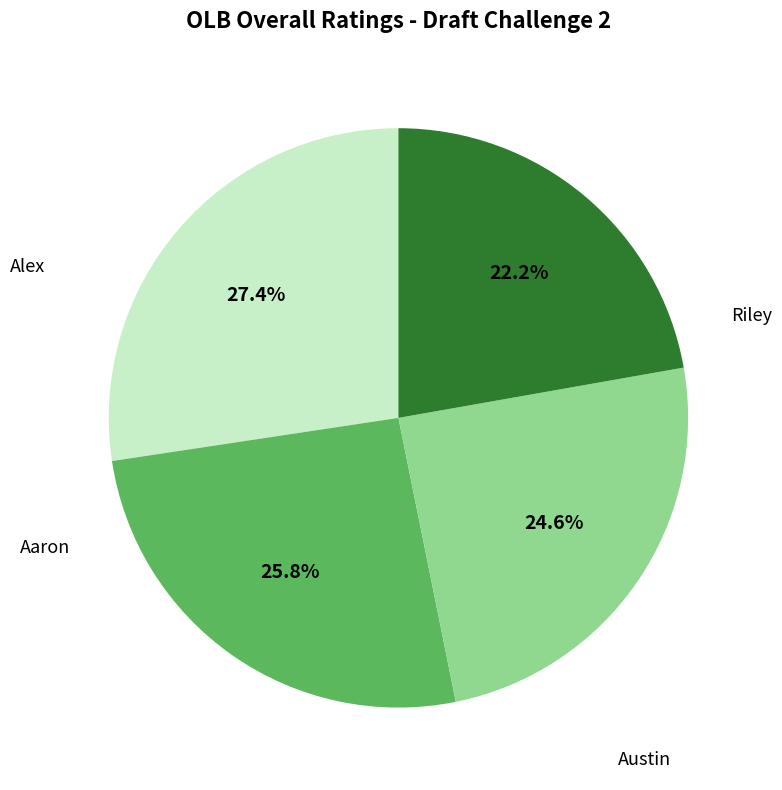

Is there a majority slice in this chart?

No